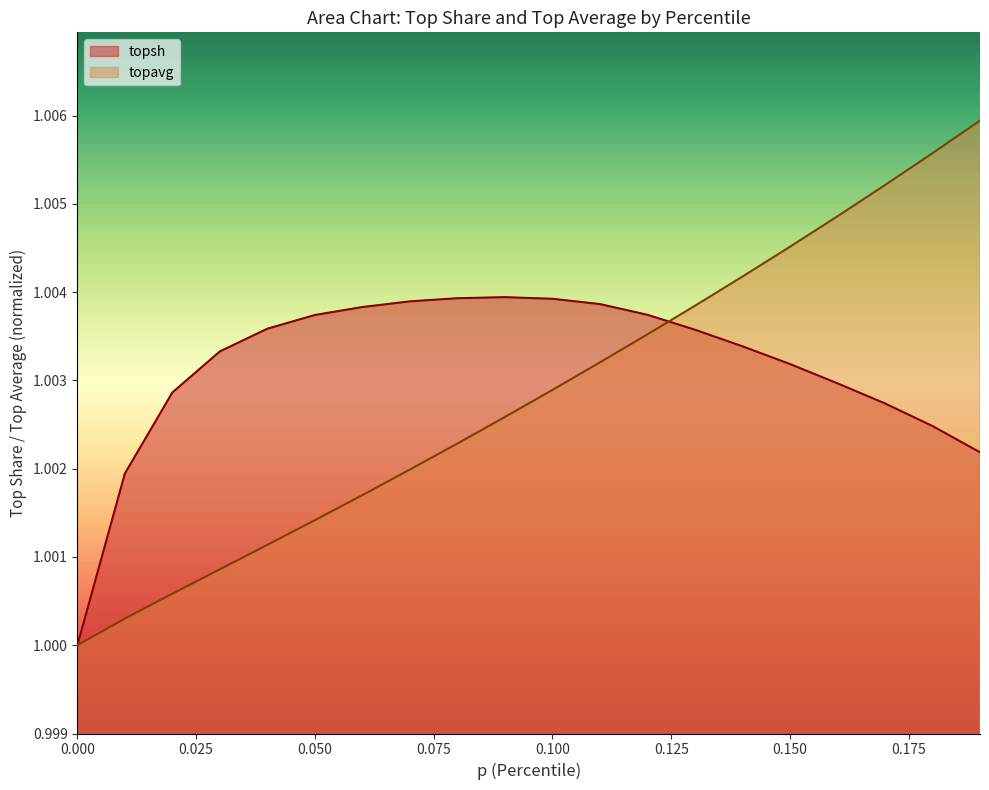

How many lines are shown in the chart?

2